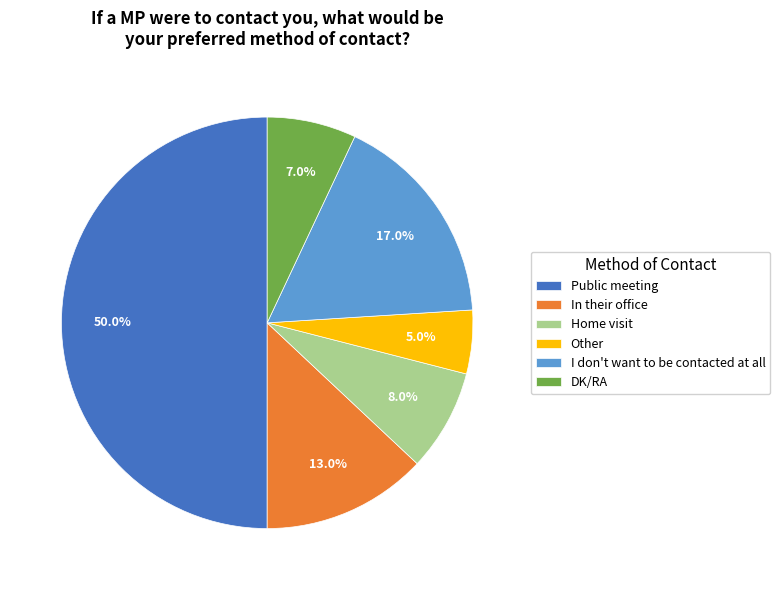

The Other slice represents 5% of the pie. True or false?

True